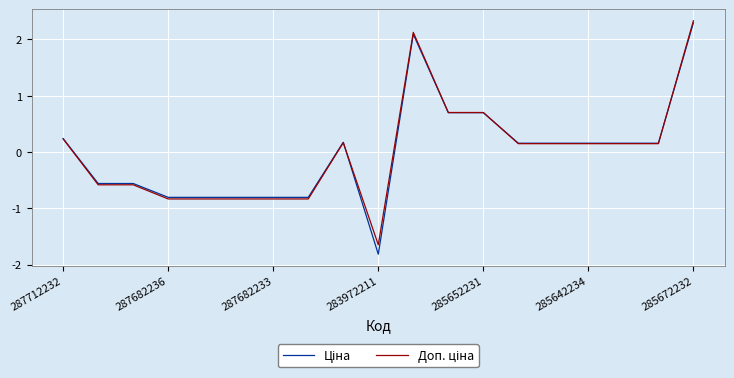

What is the maximum value shown in the chart?

2.3